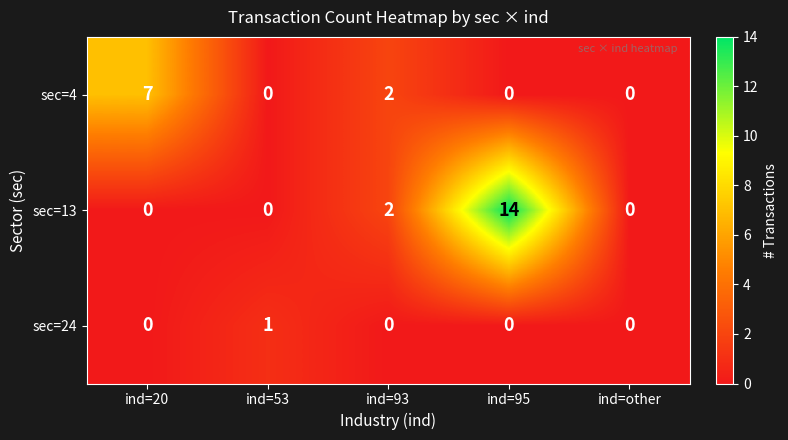

List the series in order of their peak value, highest first.

sec=13, sec=4, sec=24